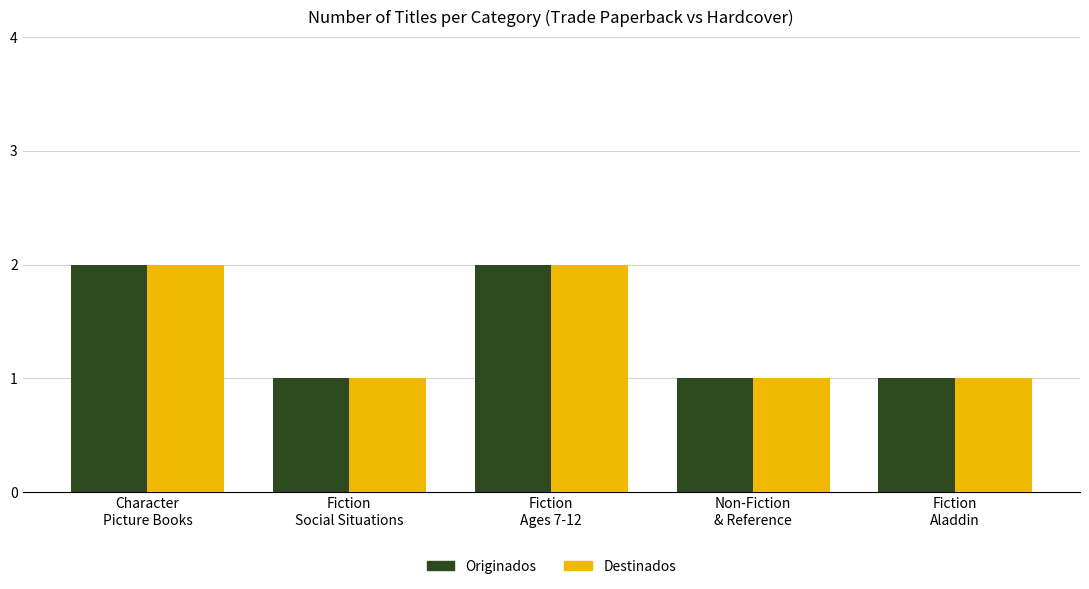

How many bars are there in total?

10